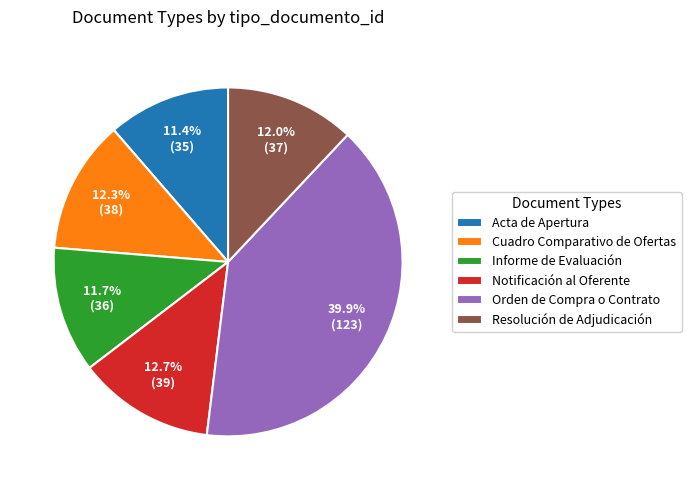

Is it true that Orden de Compra o Contrato is 33% of the pie?

False